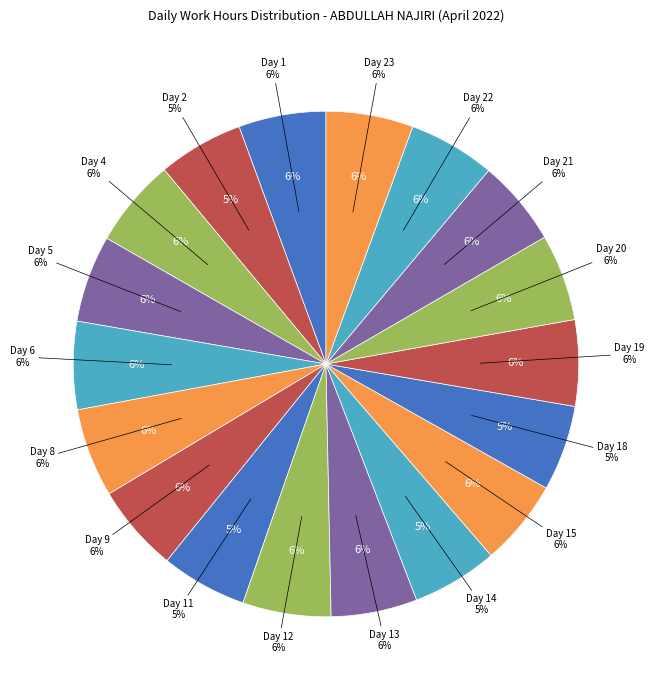

Which category has the smallest portion of the pie?

Day 2